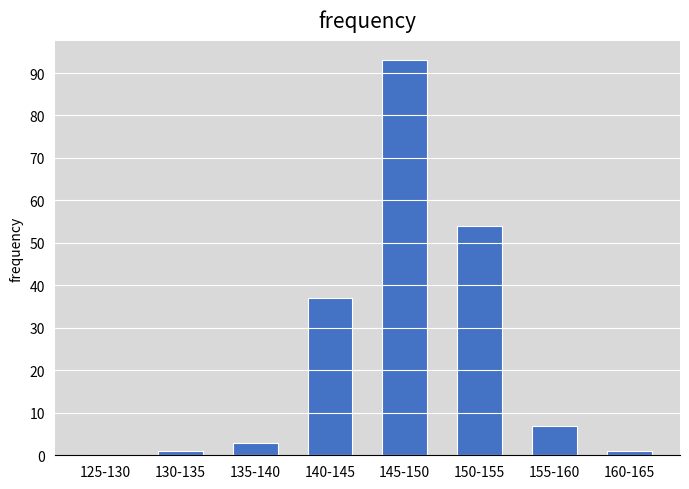

Reading right to left, extract all data points from this chart.

160-165=1	155-160=7	150-155=54	145-150=93	140-145=37	135-140=3	130-135=1	125-130=0